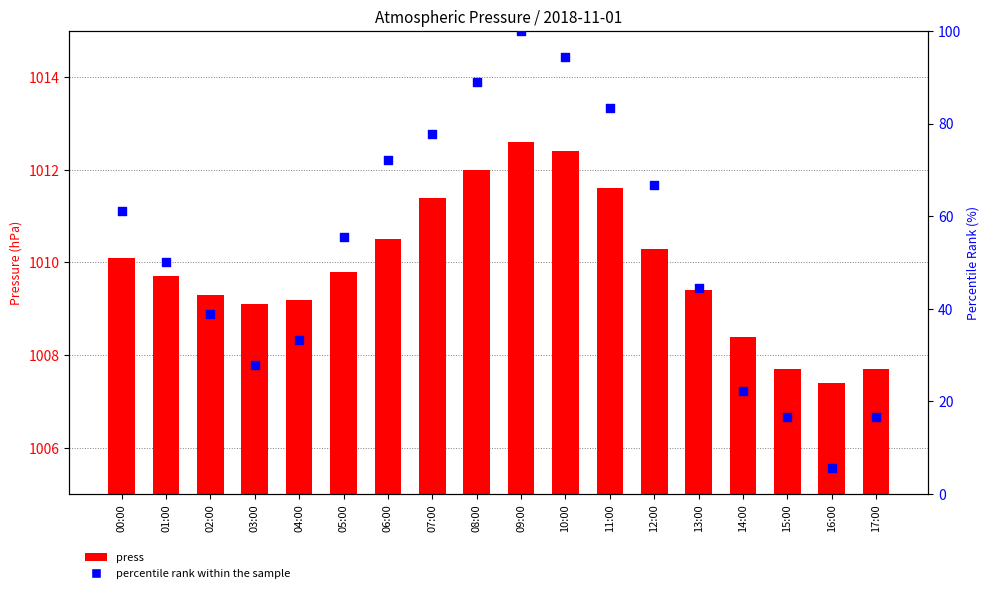

What are all the series names shown in the legend?

press, percentile rank within the sample